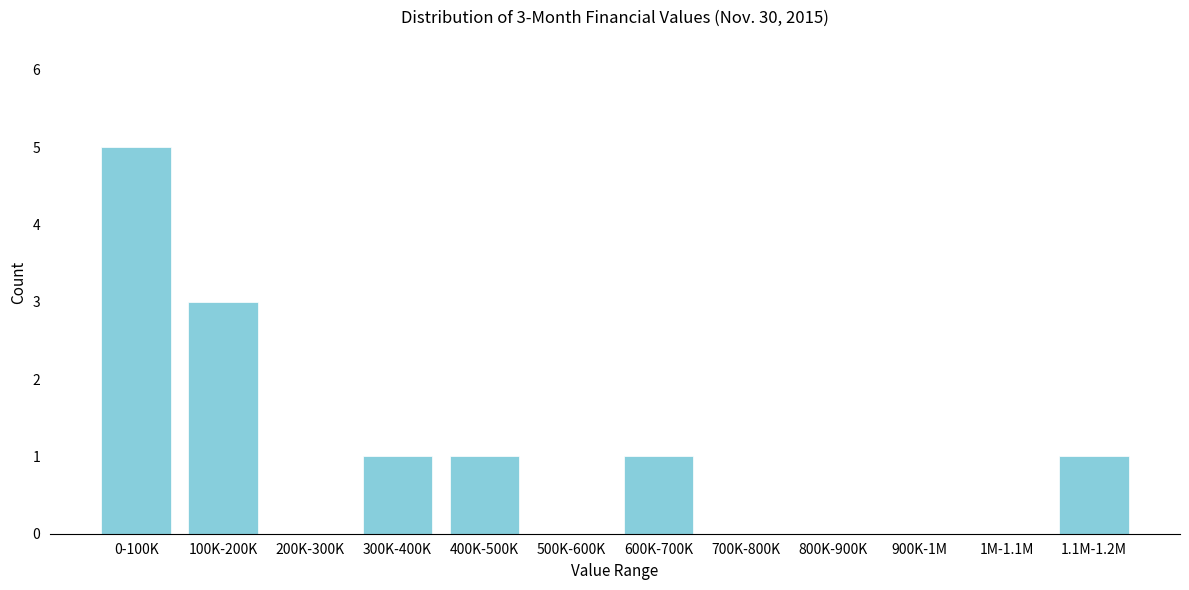

Reading left to right, list all the values displayed in this chart.

0-100K=5	100K-200K=3	200K-300K=0	300K-400K=1	400K-500K=1	500K-600K=0	600K-700K=1	700K-800K=0	800K-900K=0	900K-1M=0	1M-1.1M=0	1.1M-1.2M=1